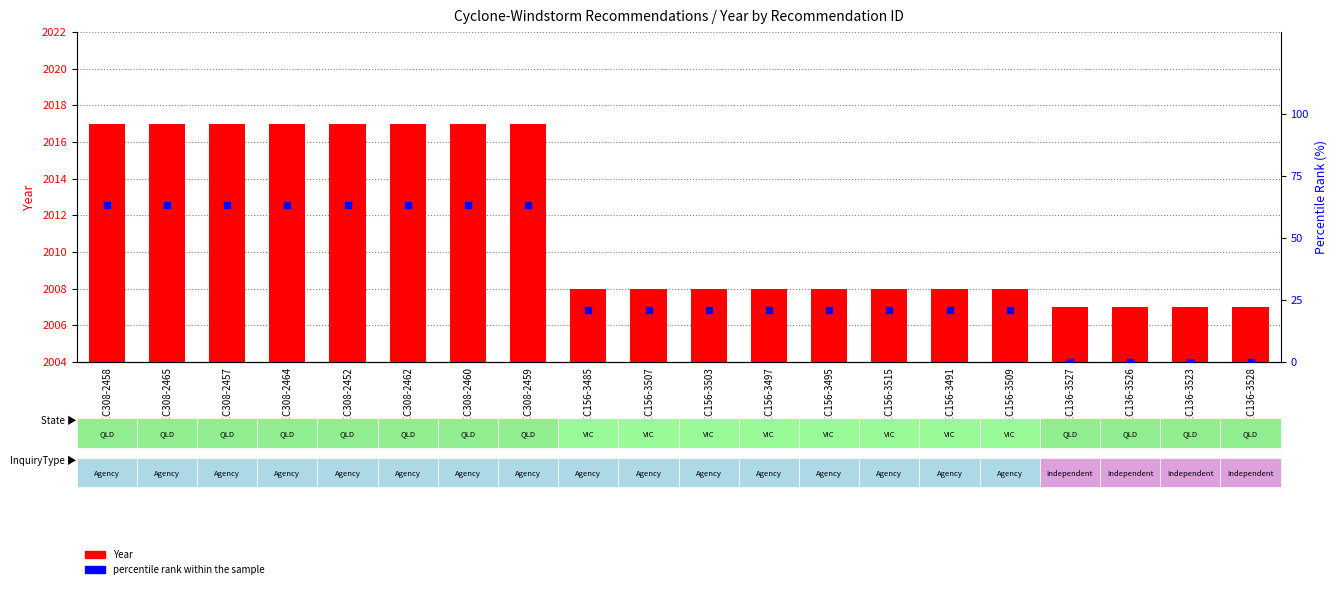

What are all the series names shown in the legend?

Year, percentile rank within the sample